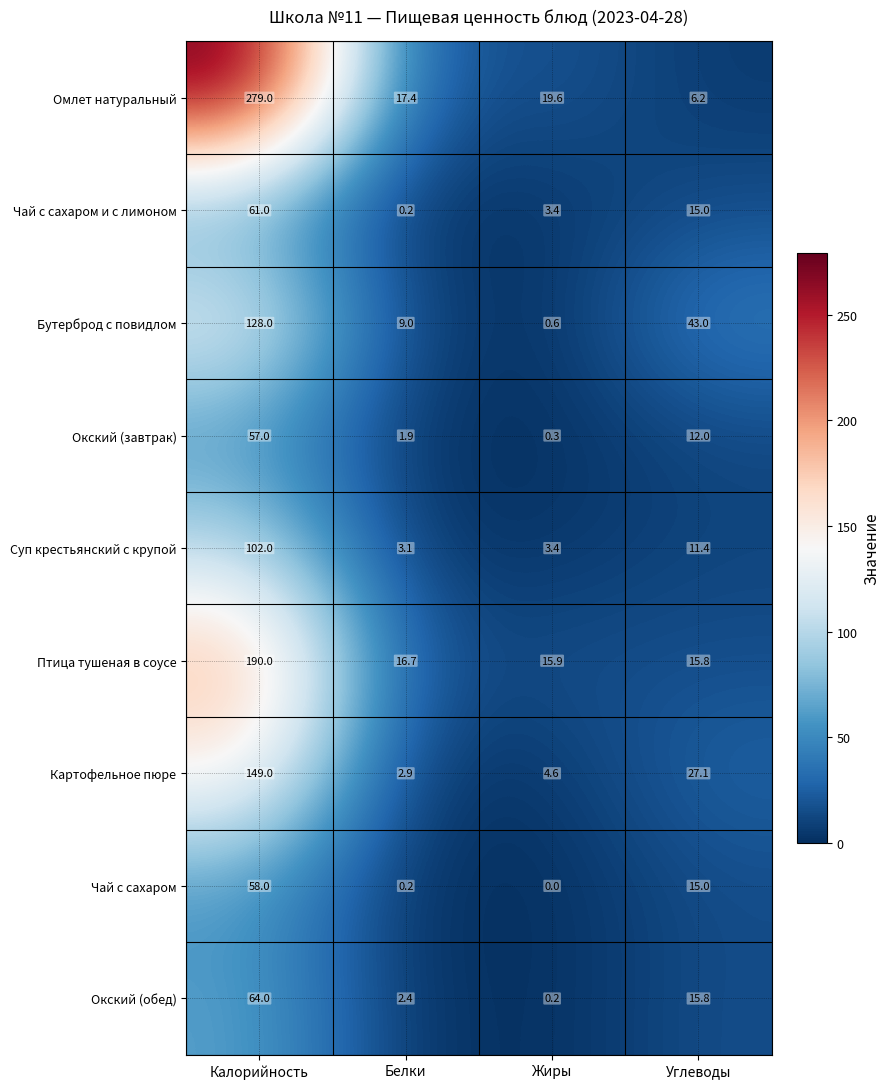

What is the difference between the highest and lowest values at Калорийность?

222.0